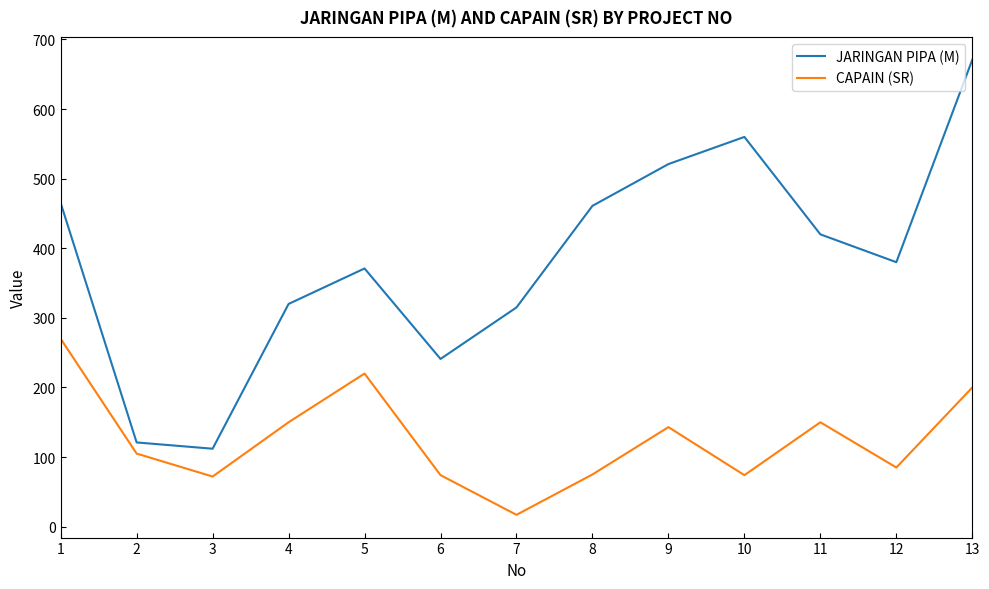

What are all the series names shown in the legend?

JARINGAN PIPA (M), CAPAIN (SR)